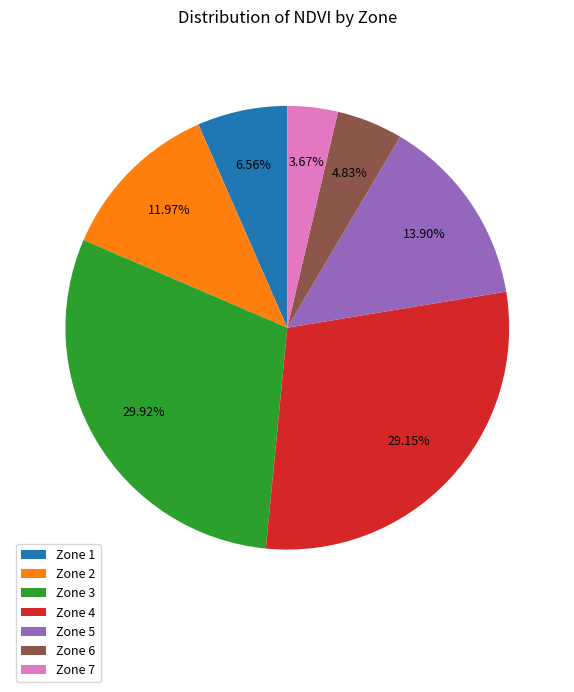

Do Zone 3 and Zone 5 together represent more than half of the pie?

No